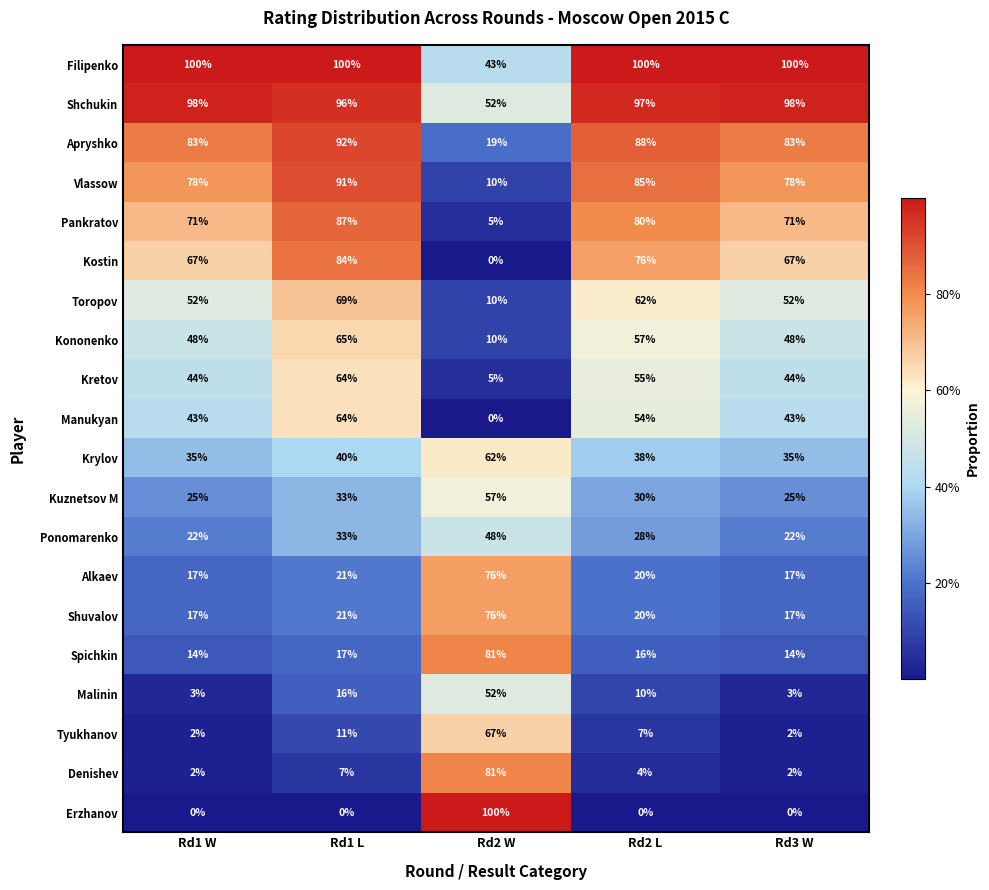

What is the sum of all Apryshko values?

365